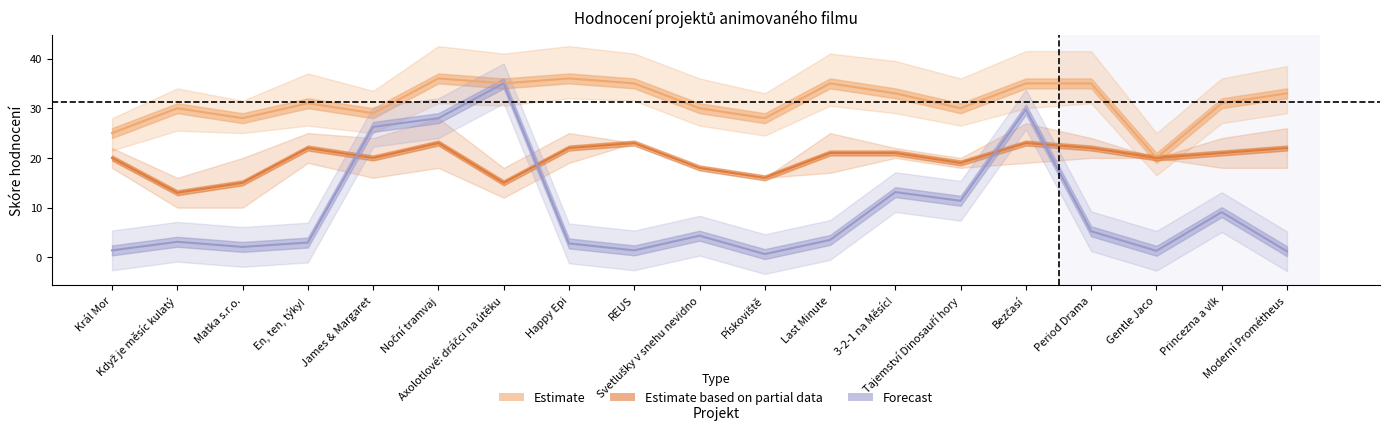

What is the label of the 4th point from the left?

En, ten, týky!